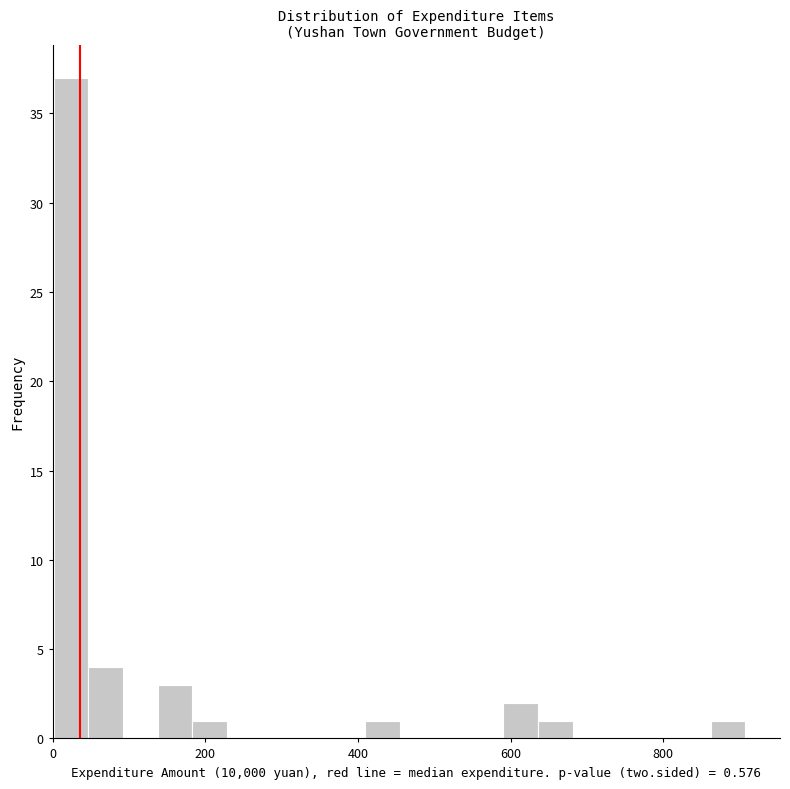

Read against the x-axis, roughly where is the centre of the tallest bar?

20